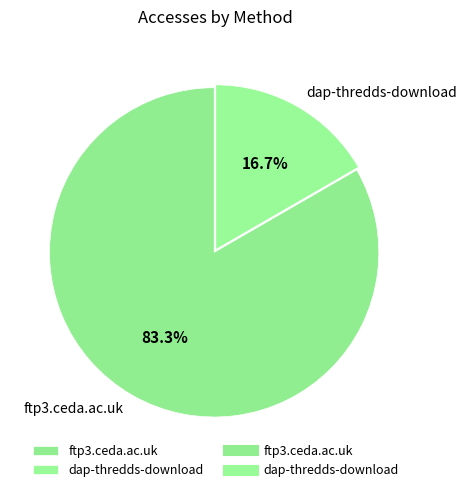

Does ftp3.ceda.ac.uk represent more than half of the total?

Yes